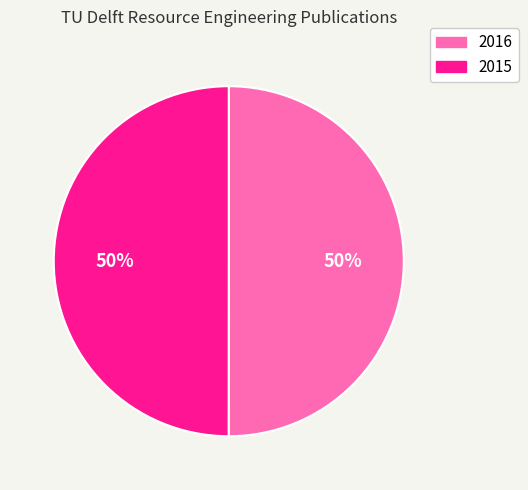

Combined, do 2016 and 2015 account for over 50%?

Yes